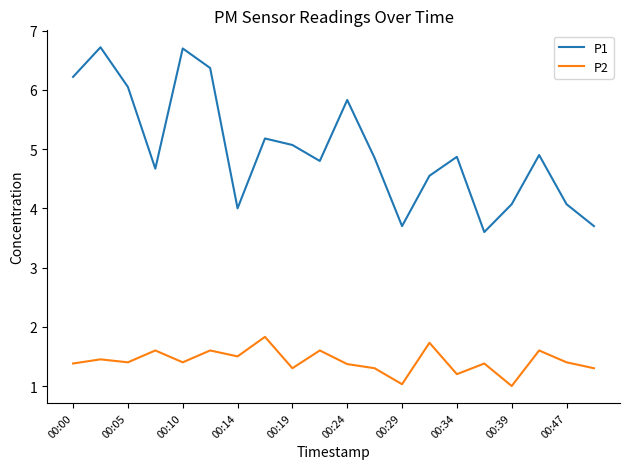

Rank the series by their maximum value, from lowest to highest.

P2, P1